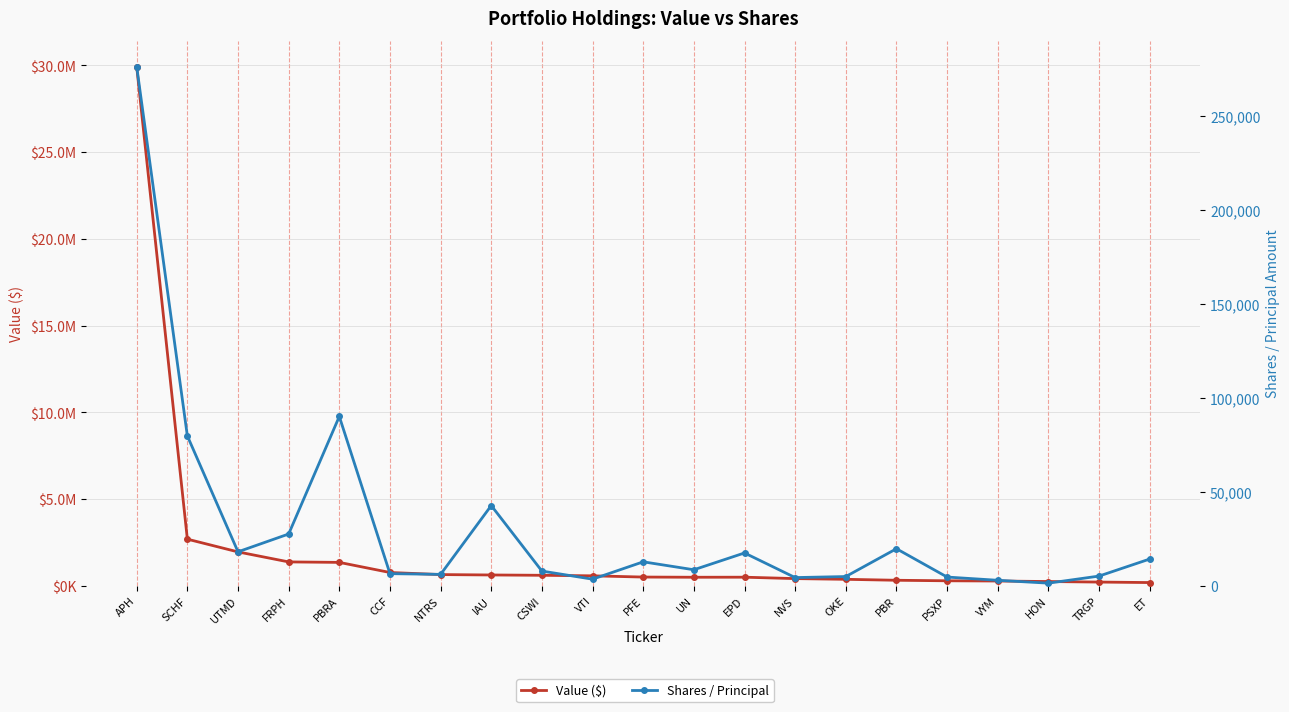

What is the total value across all series at PFE?

511729